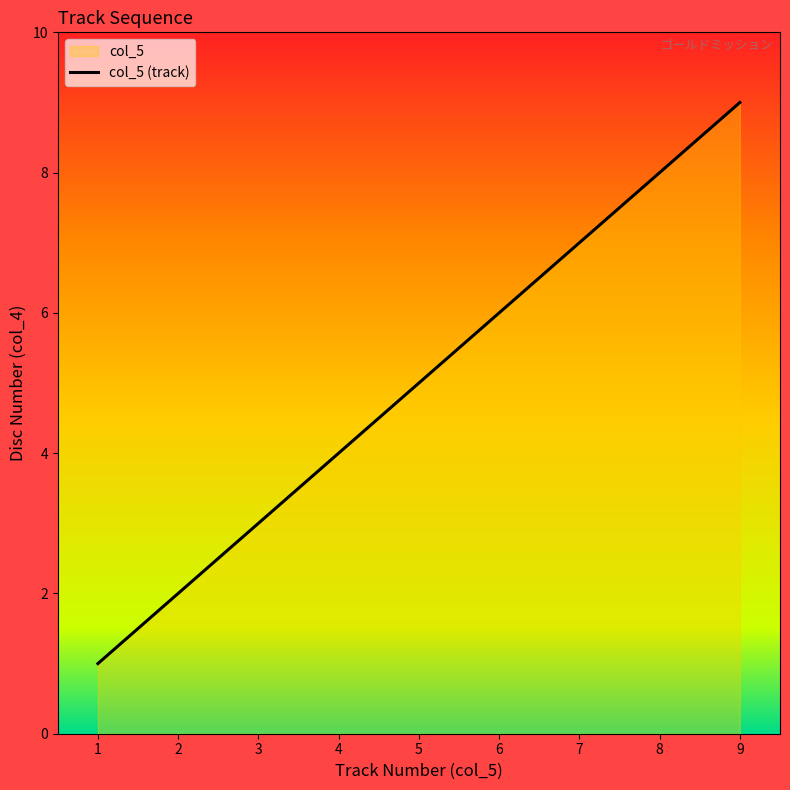

What is the ratio of the value at 4 to the value at 3?

1.3